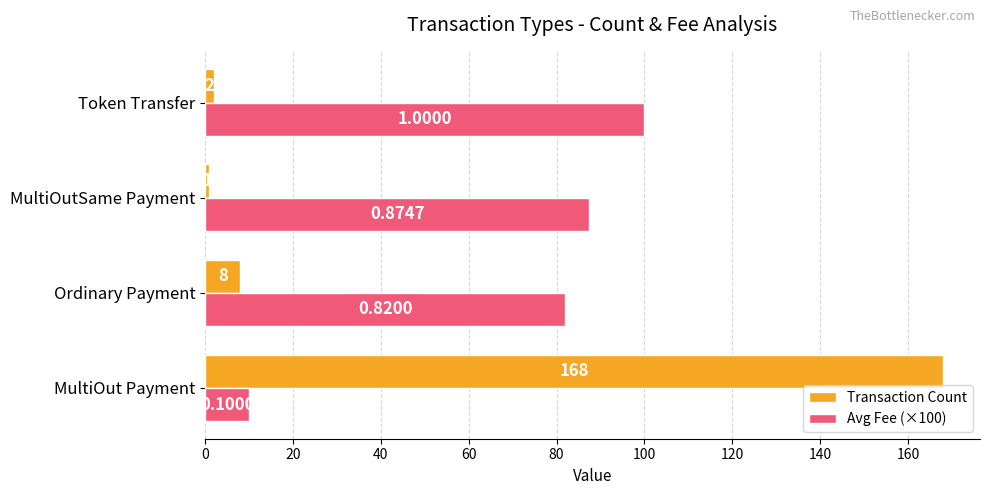

What is the minimum value for Avg Fee (×100)?

10.0